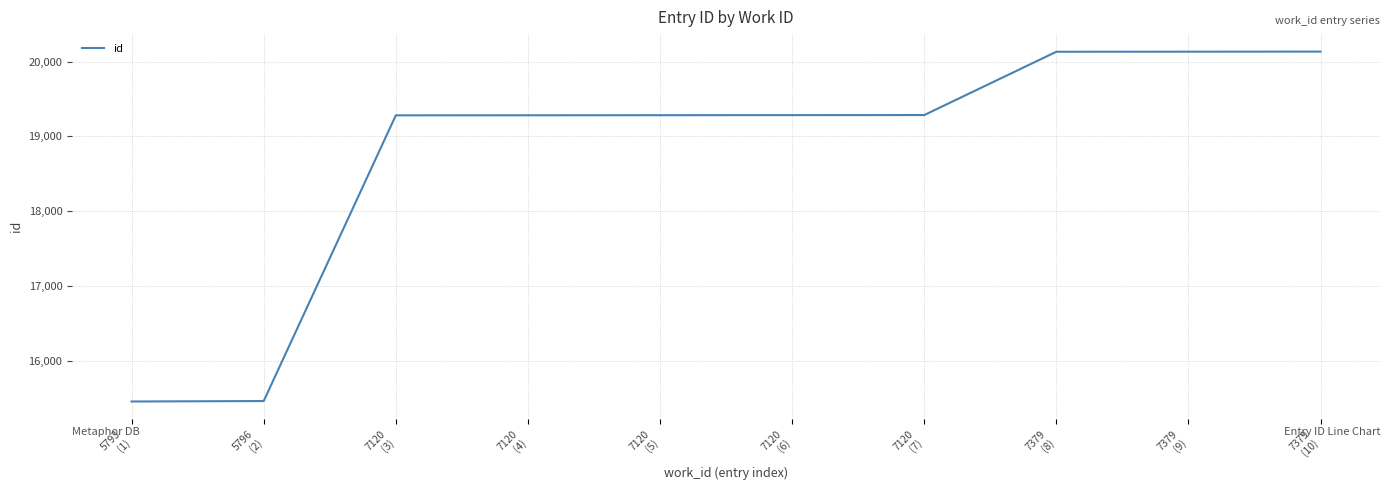

What is the approximate value at 7120
(4), to the nearest 10?

19280